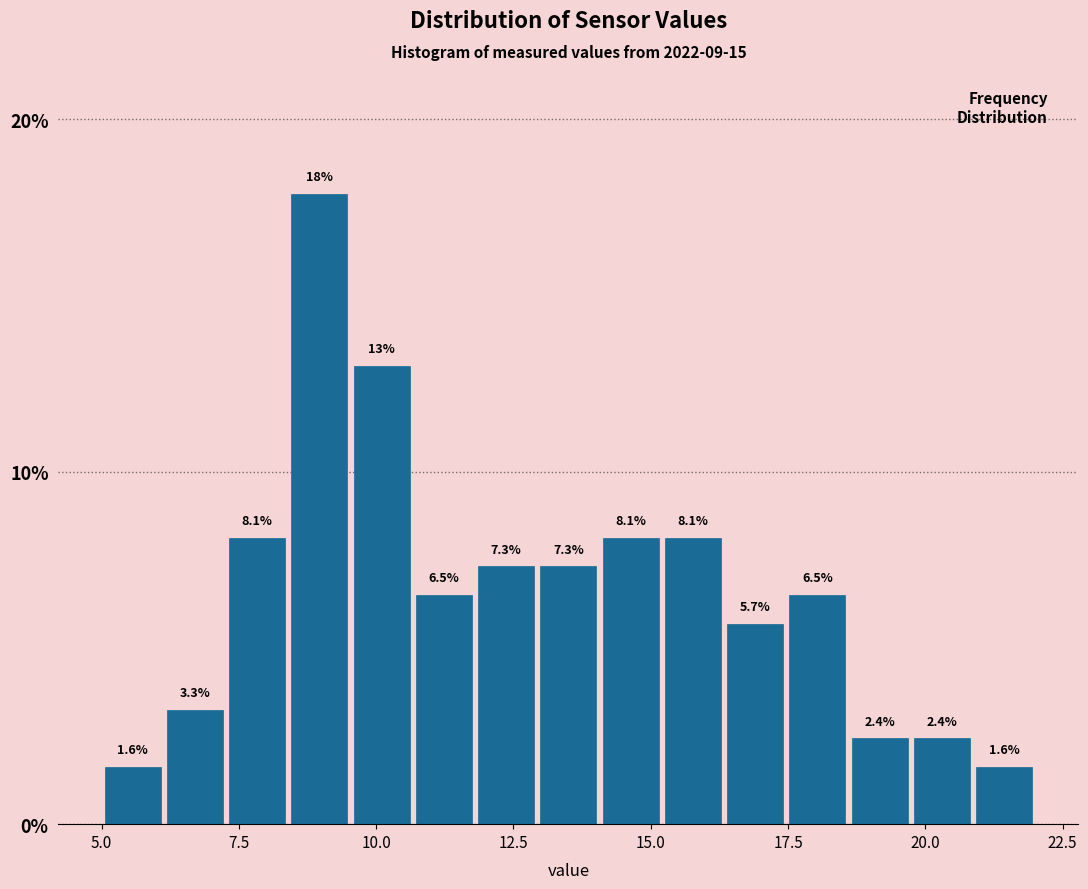

Around what value on the x-axis is the tallest bar? Give the approximate position of its centre, as read against the axis.

9.0